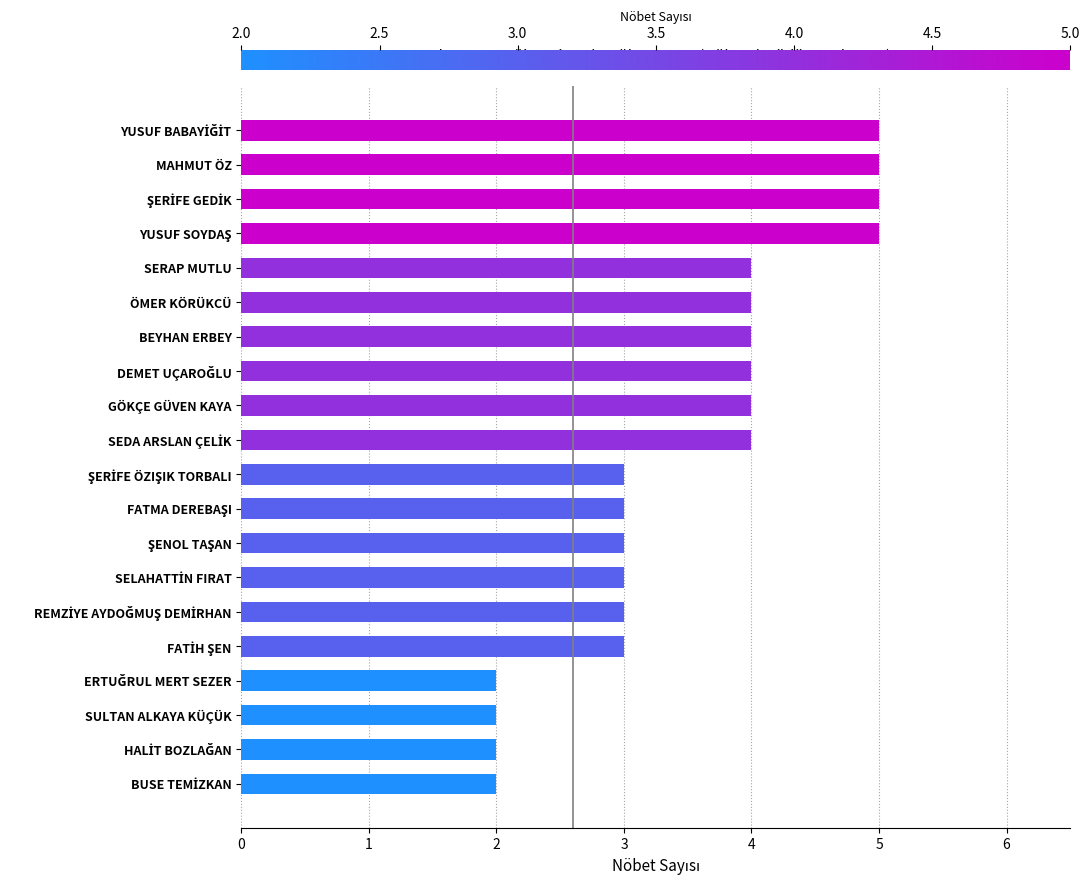

The chart shows a value of 6 at SERAP MUTLU. True or false?

False